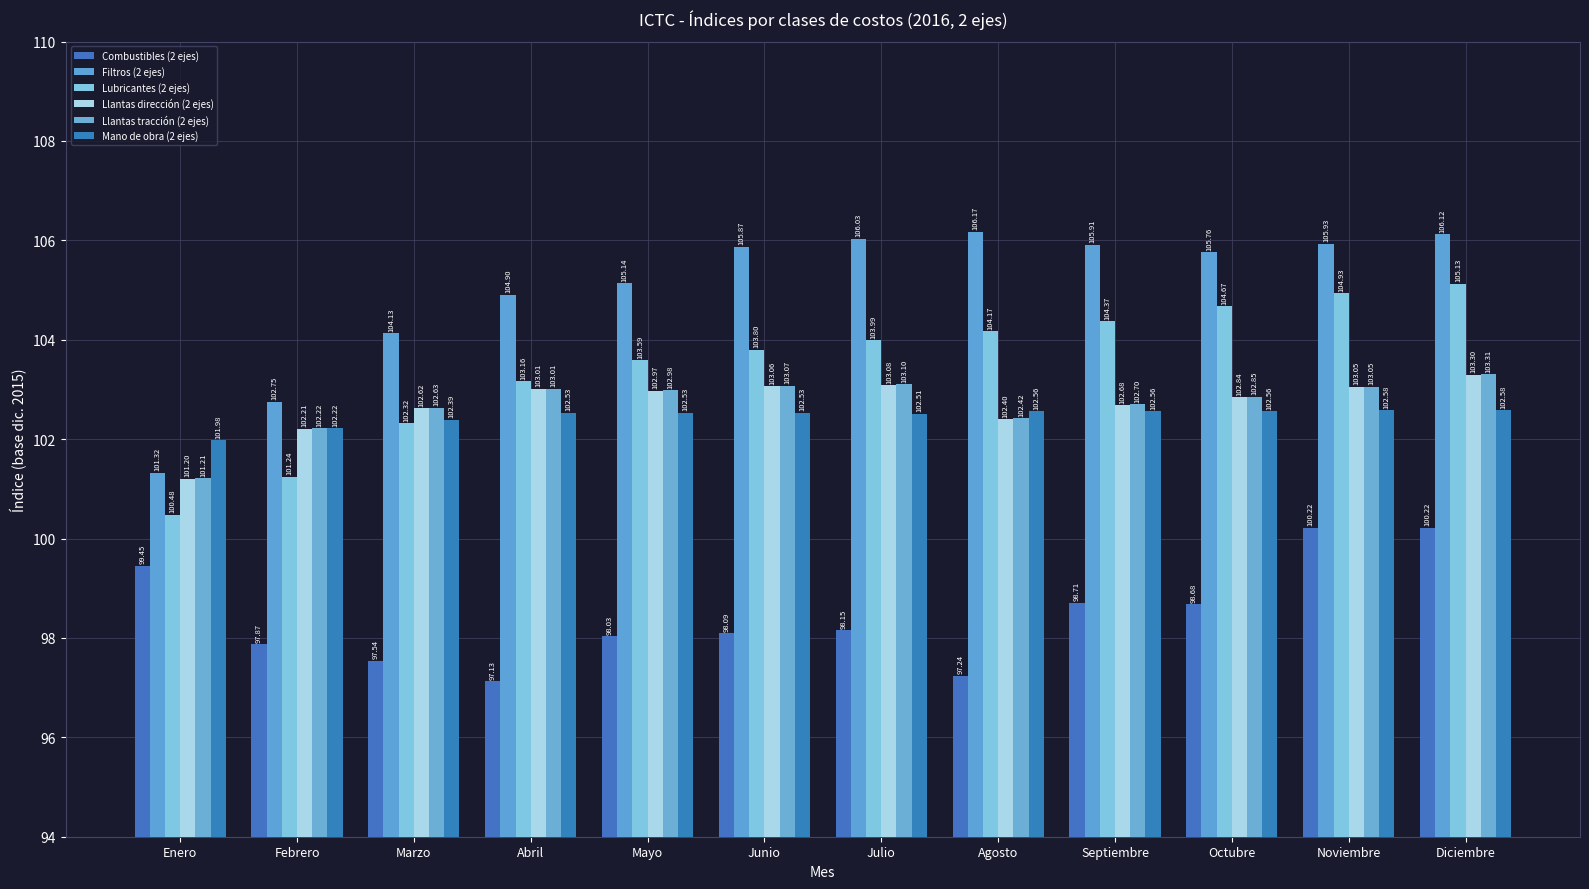

The value of Filtros (2 ejes) at Octubre is 160.0. True or false?

False